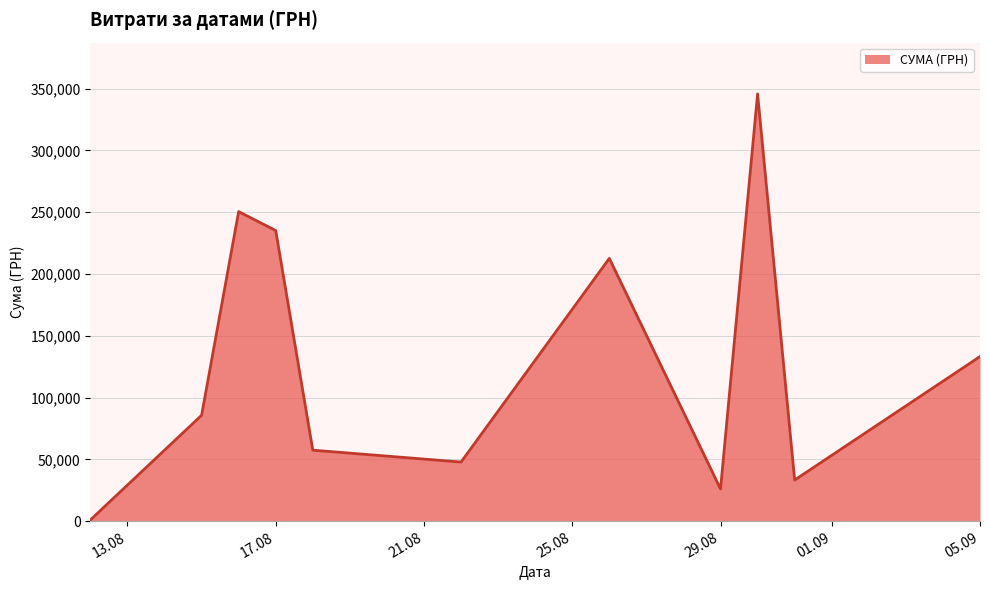

What is the difference between the maximum and minimum values?

344689.0